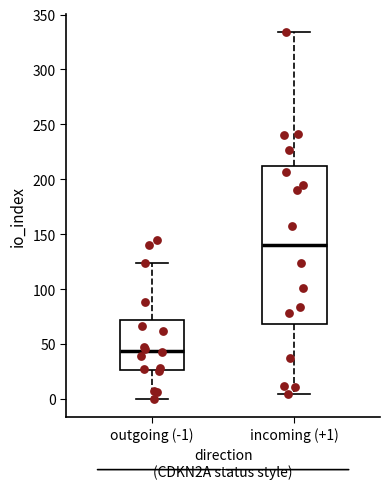

Reading left to right, read every box against the y-axis: the position of its median line, the range the box covers, and the ends of its whiskers. The values are not printed on the chart, so give them approximately, as read against the axis.

outgoing (-1): median 45, box 25 to 70, whiskers 0 to 125
incoming (+1): median 140, box 70 to 210, whiskers 5 to 335